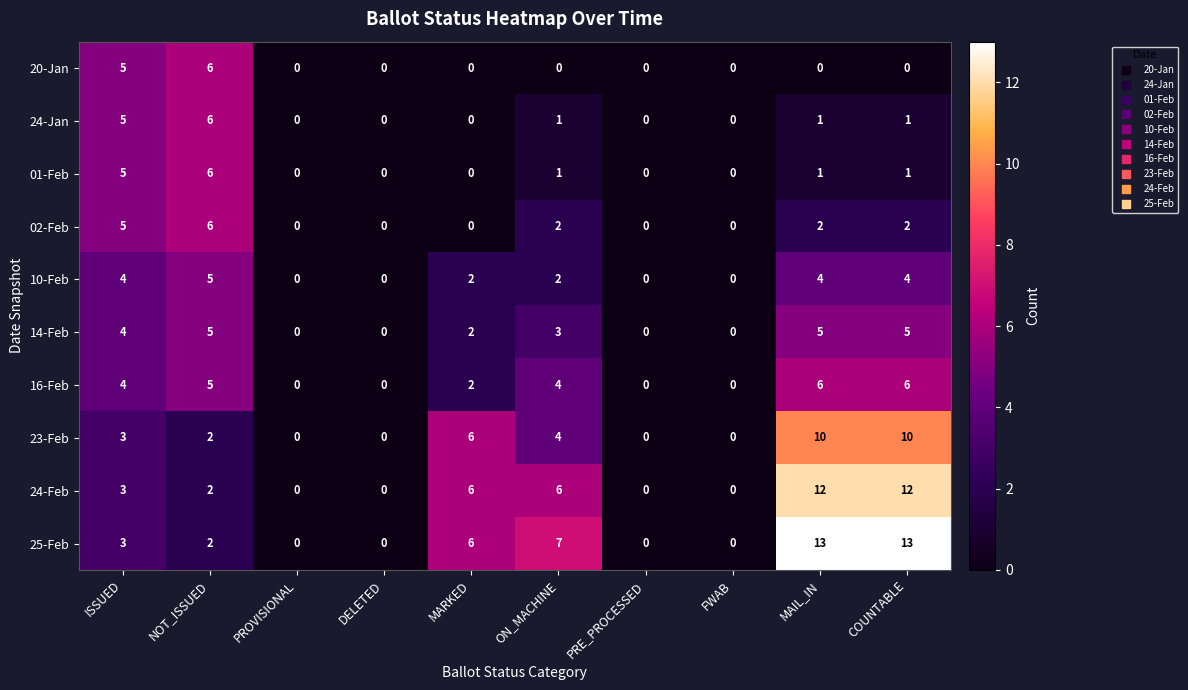

What is the difference between the second highest and minimum values in the 01-Feb series?

5